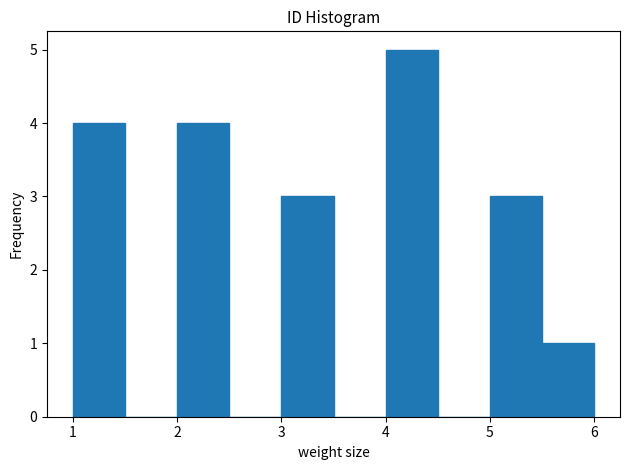

Reading left to right, transcribe this chart: for each bar, give the range it covers on the x-axis and its height. The values are not printed on the chart, so give them approximately, as read against the axis.

1.0 to 1.5: 4
1.5 to 2.0: 0
2.0 to 2.5: 4
2.5 to 3.0: 0
3.0 to 3.5: 3
3.5 to 4.0: 0
4.0 to 4.5: 5
4.5 to 5.0: 0
5.0 to 5.5: 3
5.5 to 6.0: 1